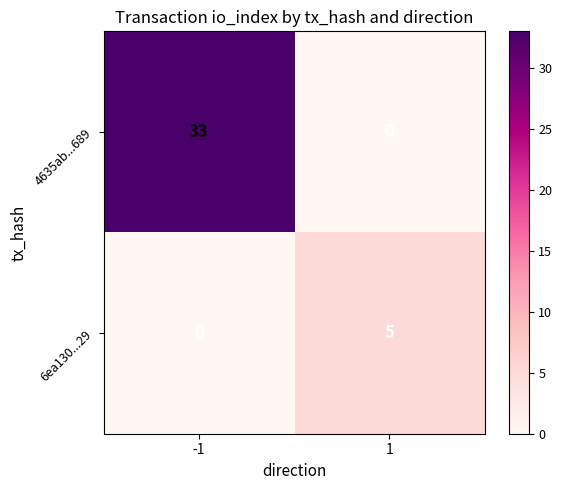

Rank the series by their average value, from highest to lowest.

4635ab...689, 6ea130...29